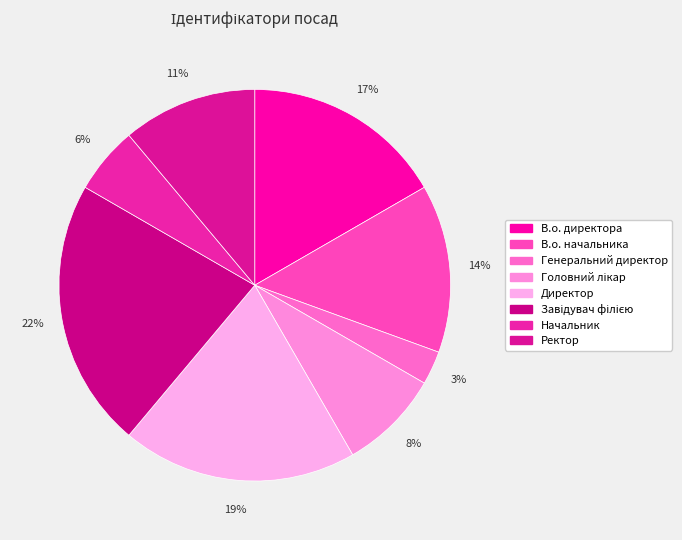

Does Ректор represent more than half of the total?

No